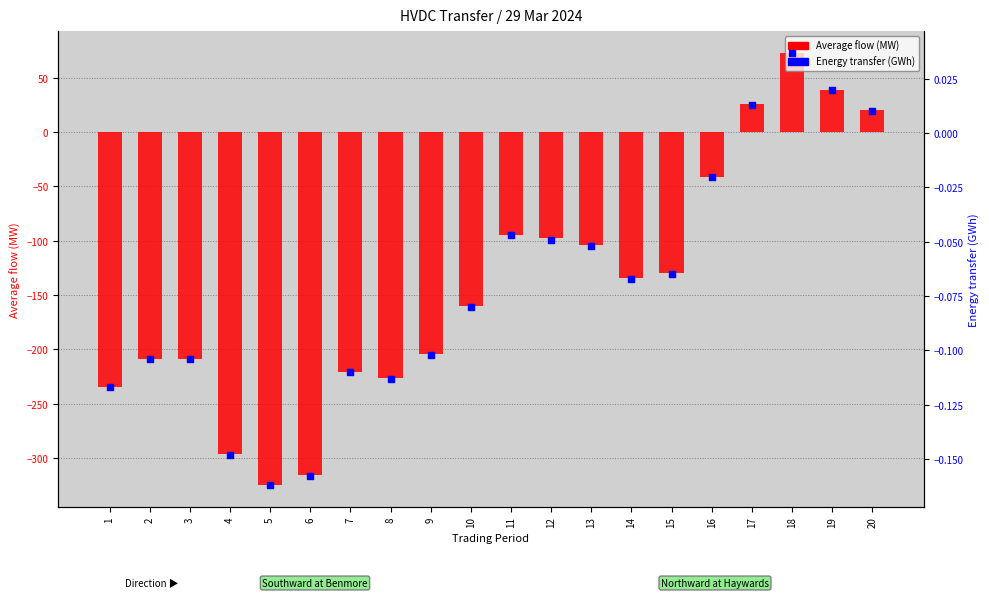

Which series has the widest spread of Y values?

Average flow (MW)